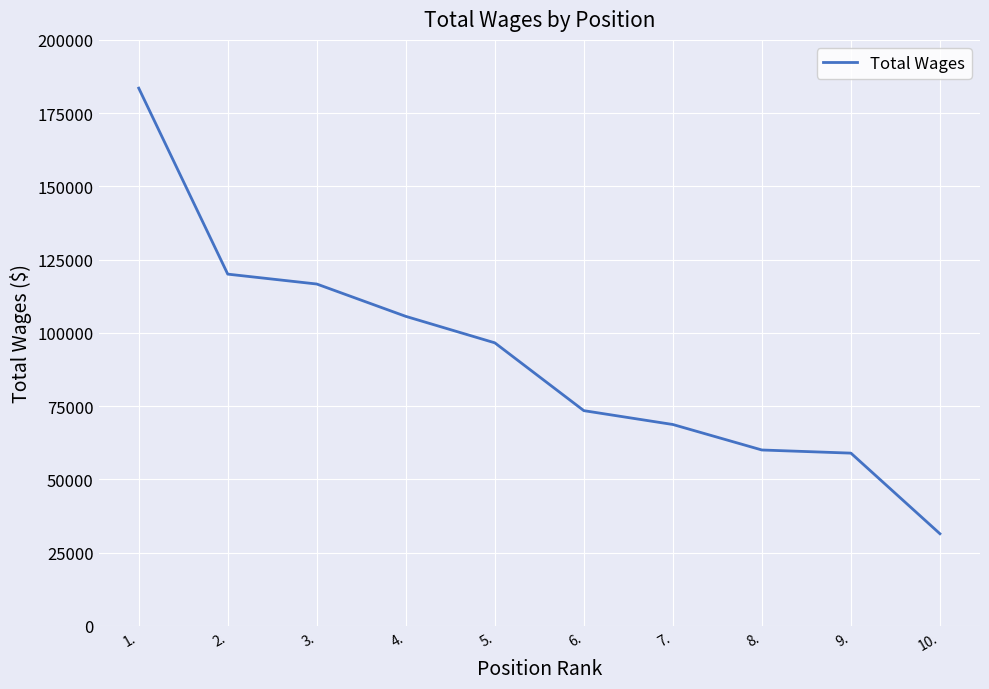

At which label is the value closest to 107473?

4.